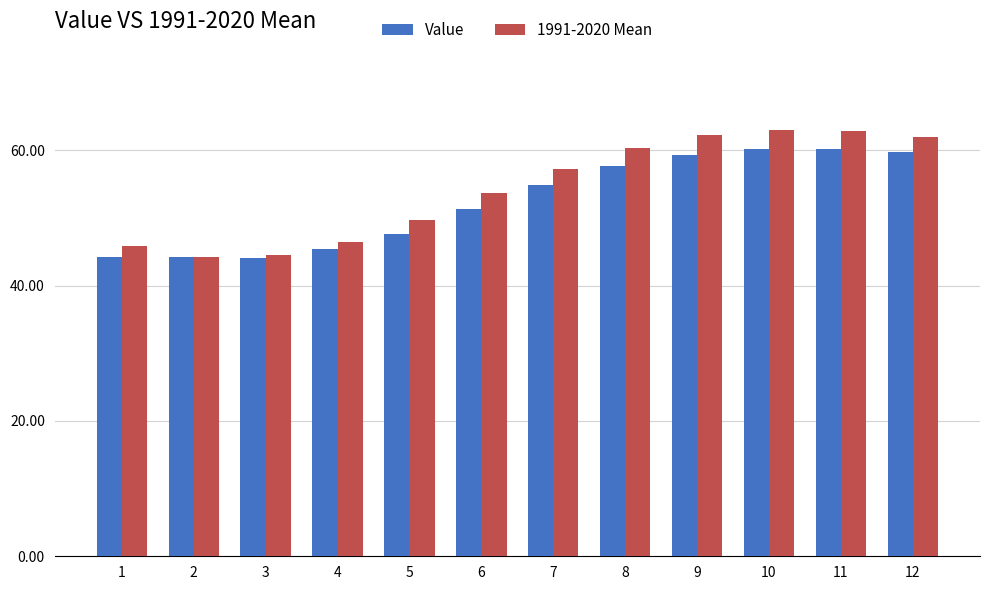

What are all the series names shown in the legend?

Value, 1991-2020 Mean